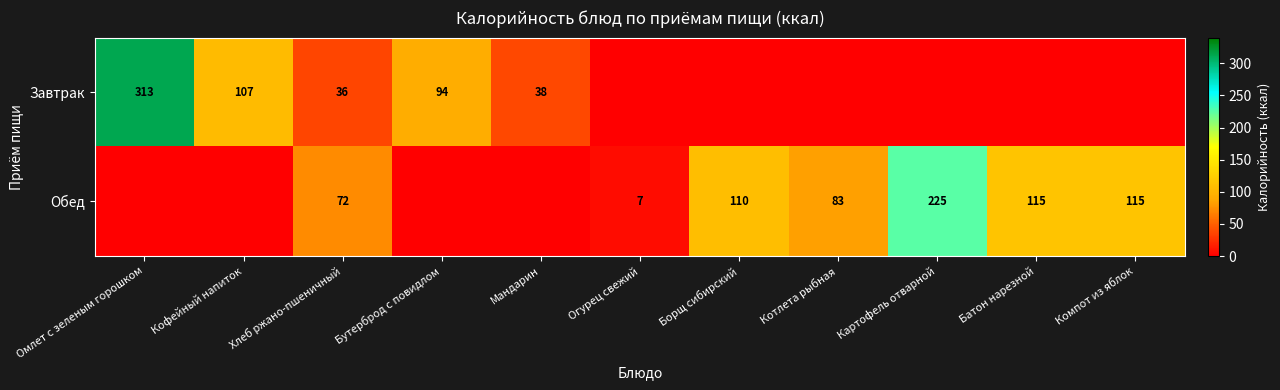

The value of Завтрак at Омлет с зеленым горошком is 106. True or false?

False